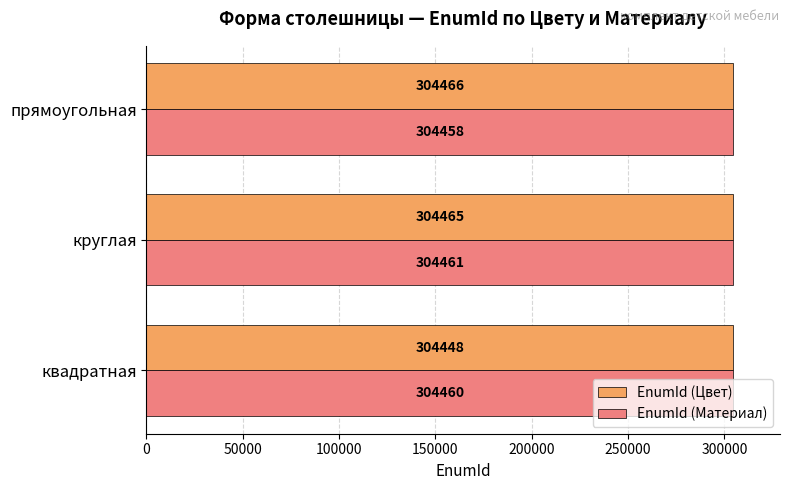

At which category is the sum across all series the highest?

круглая